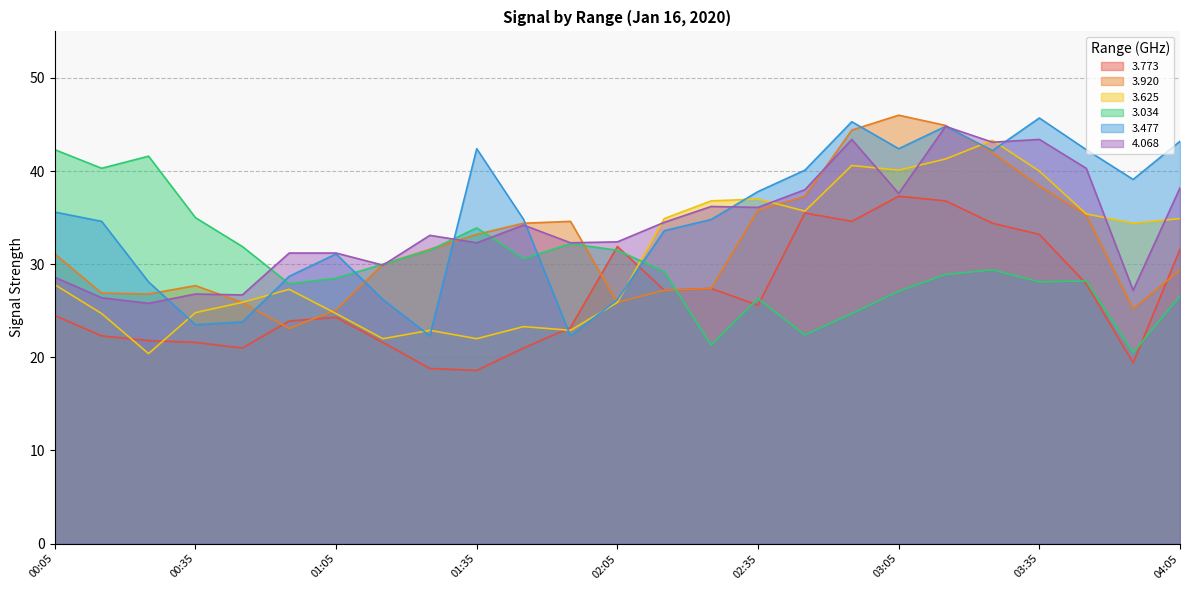

What is the value of the 3.773 point at the 23rd from the left?

27.9